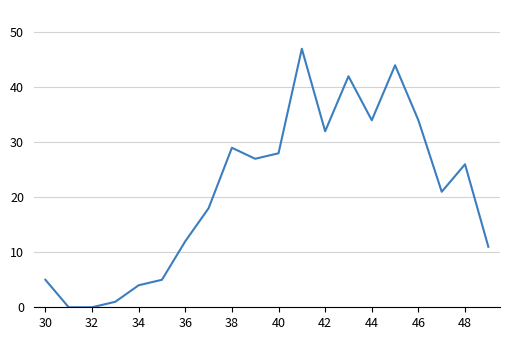

What is the difference between the maximum and minimum values?

47